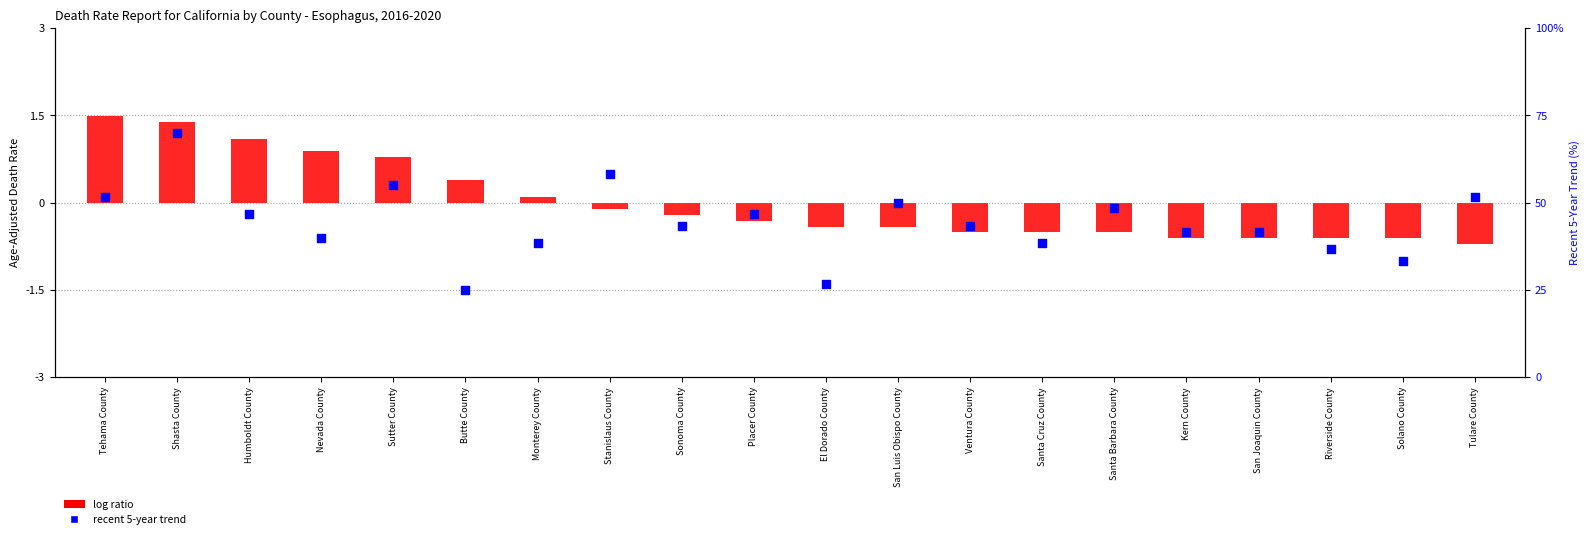

Which series has the widest spread of Y values?

recent 5-year trend